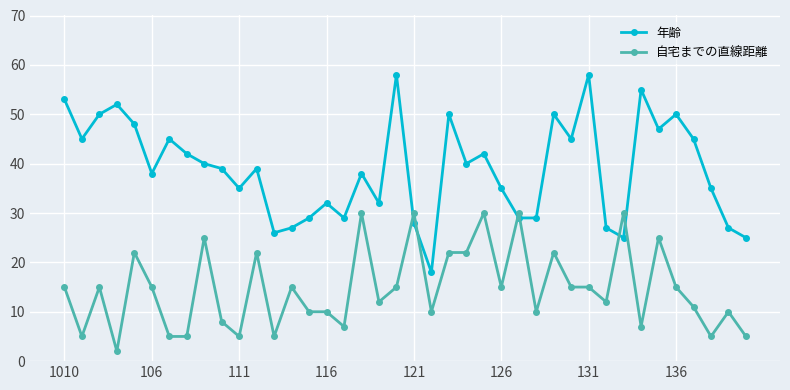

At how many categories does at least one series exceed 13?

40